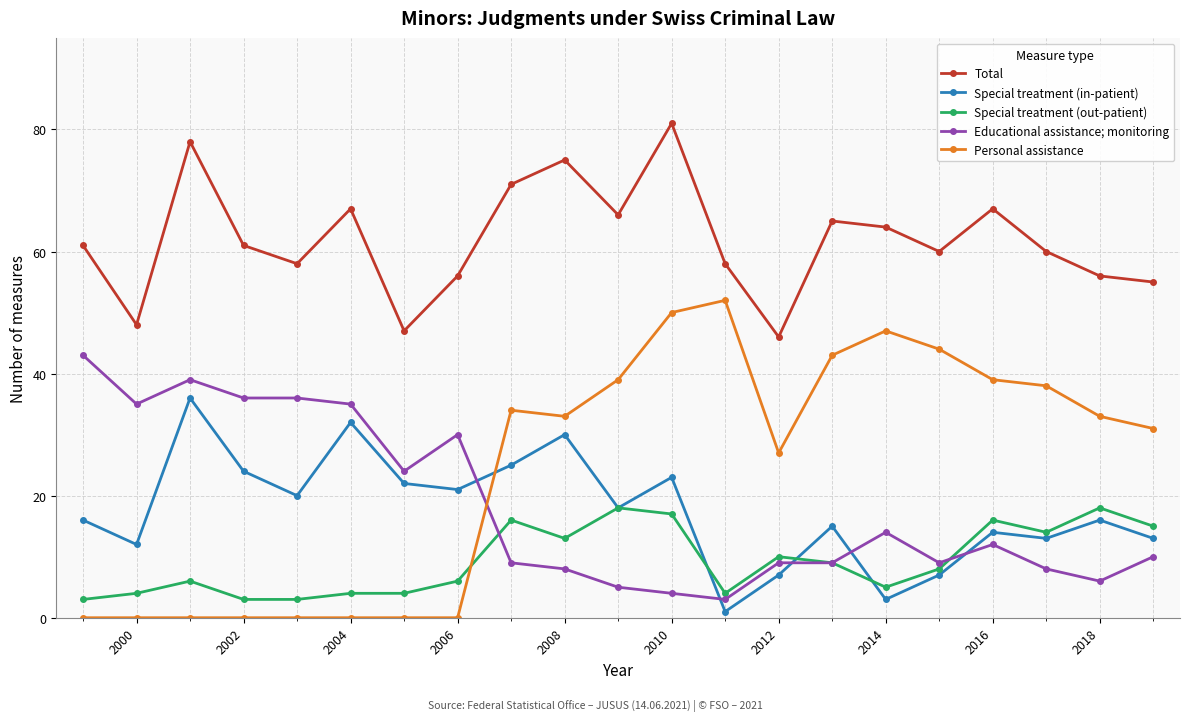

Which series has the largest total across all categories?

Total